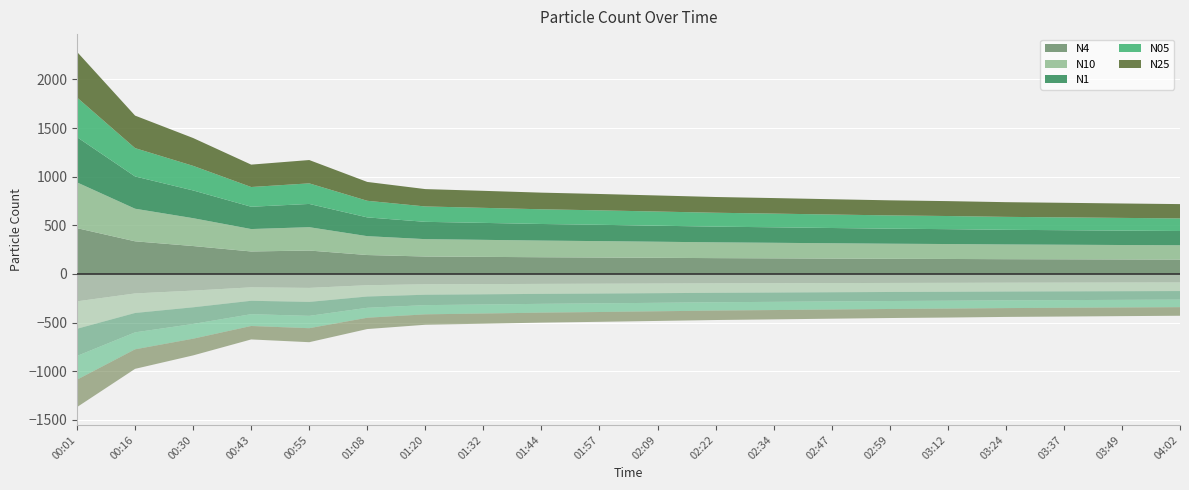

Reading left to right, extract all data points from this chart.

N4: 00:01=470.4	00:16=335.0	00:30=286.4	00:43=230.5	00:55=240.1	01:08=193.9	01:20=178.6	01:32=175.0	01:44=171.2	01:57=168.4	02:09=165.3	02:22=162.1	02:34=159.9	02:47=157.4	02:59=155.1	03:12=153.4	03:24=151.2	03:37=149.9	03:49=148.4	04:02=147.1
N10: 00:01=470.6	00:16=335.1	00:30=286.4	00:43=230.6	00:55=240.2	01:08=194.0	01:20=178.7	01:32=175.1	01:44=171.3	01:57=168.5	02:09=165.4	02:22=162.2	02:34=159.9	02:47=157.5	02:59=155.2	03:12=153.5	03:24=151.3	03:37=149.9	03:49=148.5	04:02=147.2
N1: 00:01=465.2	00:16=331.8	00:30=285.3	00:43=229.3	00:55=239.0	01:08=193.0	01:20=178.1	01:32=174.4	01:44=170.7	01:57=167.9	02:09=164.8	02:22=161.6	02:34=159.4	02:47=156.9	02:59=154.6	03:12=153.0	03:24=150.8	03:37=149.4	03:49=148.0	04:02=146.7
N05: 00:01=407.6	00:16=291.3	00:30=253.0	00:43=203.0	00:55=211.7	01:08=170.9	01:20=158.1	01:32=154.8	01:44=151.2	01:57=148.6	02:09=145.7	02:22=142.8	02:34=140.8	02:47=138.6	02:59=136.5	03:12=135.1	03:24=133.1	03:37=132.0	03:49=130.8	04:02=129.6
N25: 00:01=469.4	00:16=334.4	00:30=286.1	00:43=230.3	00:55=239.9	01:08=193.7	01:20=178.5	01:32=174.9	01:44=171.1	01:57=168.3	02:09=165.2	02:22=162.0	02:34=159.7	02:47=157.3	02:59=155.0	03:12=153.3	03:24=151.1	03:37=149.8	03:49=148.3	04:02=147.0